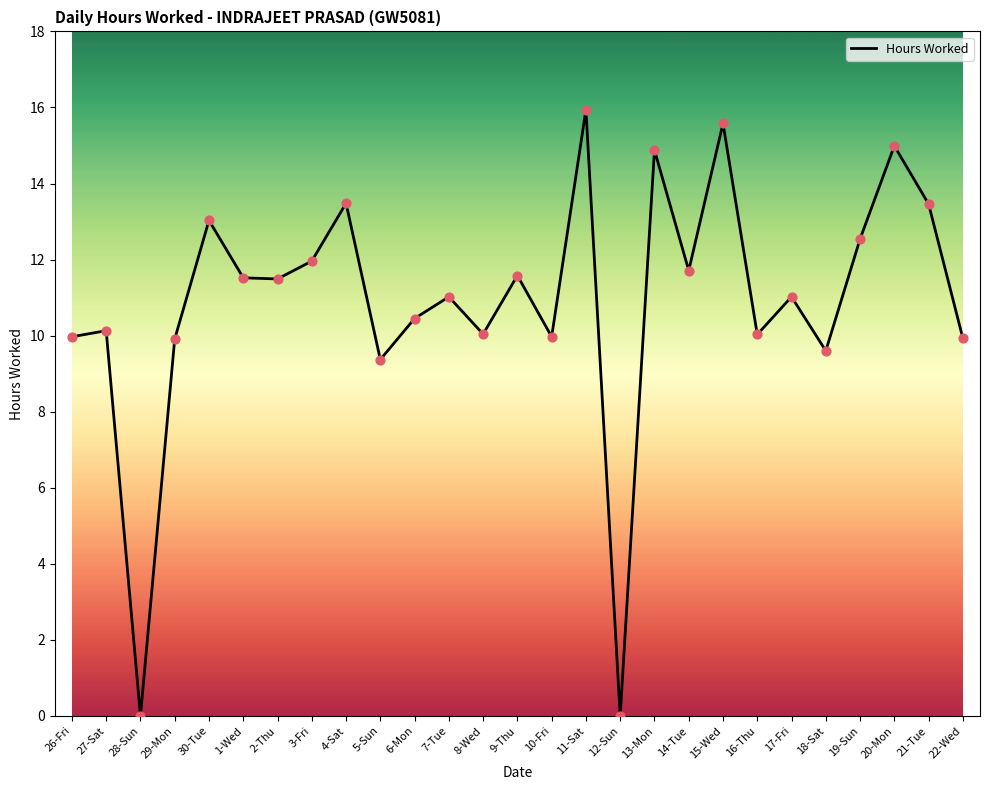

What is the change in value from 9-Thu to 15-Wed?

+4.0